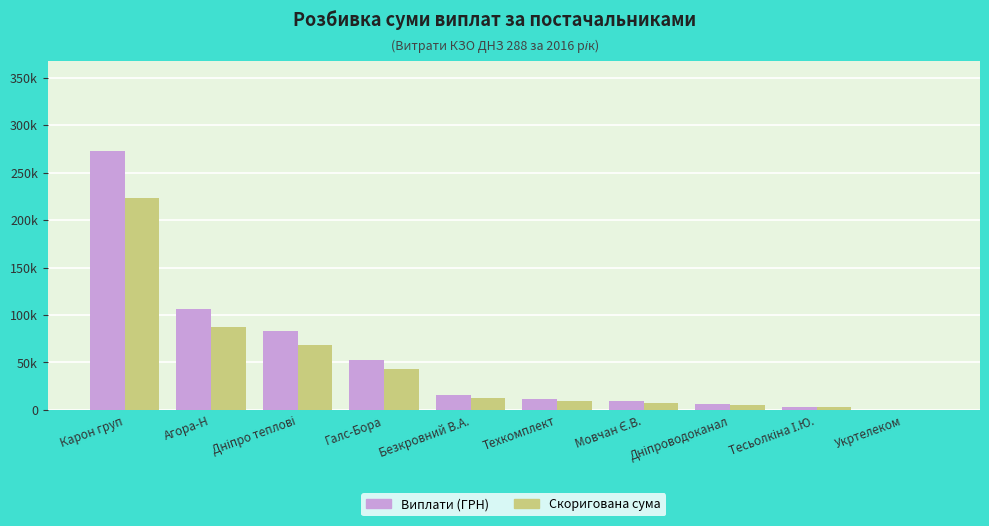

What is the spread (max minus min) of values at Техкомплект?

2028.6